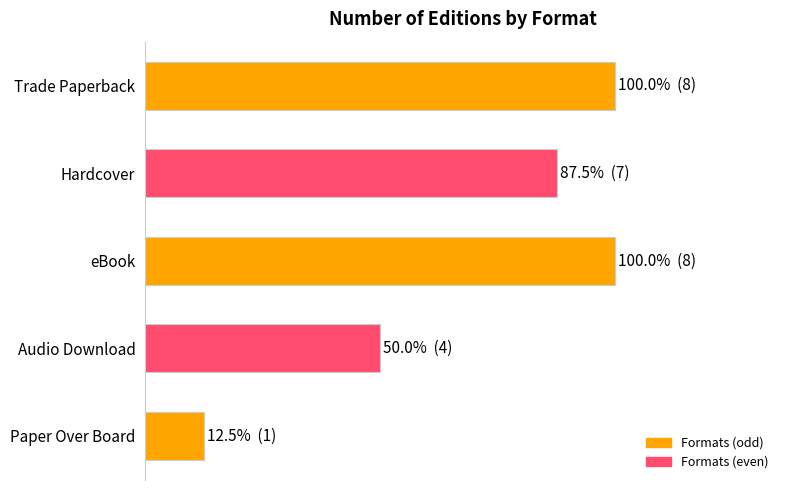

Which category has the lowest value across all series?

Paper Over Board